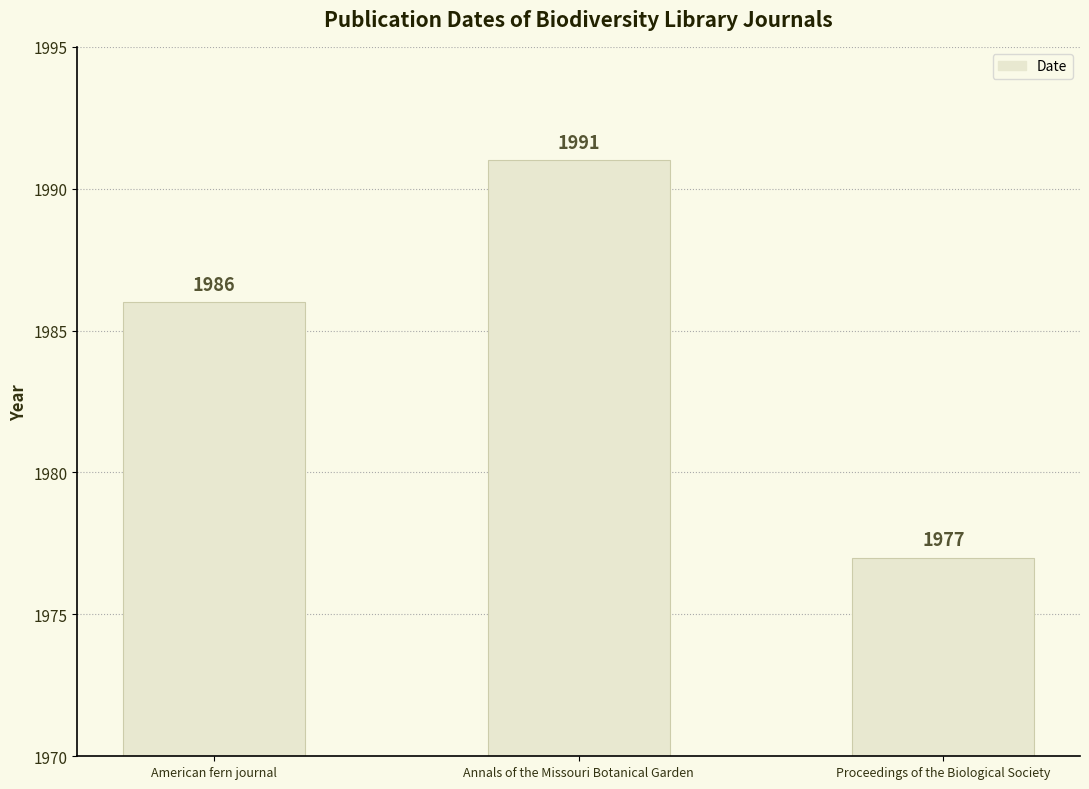

What is the average value?

1985